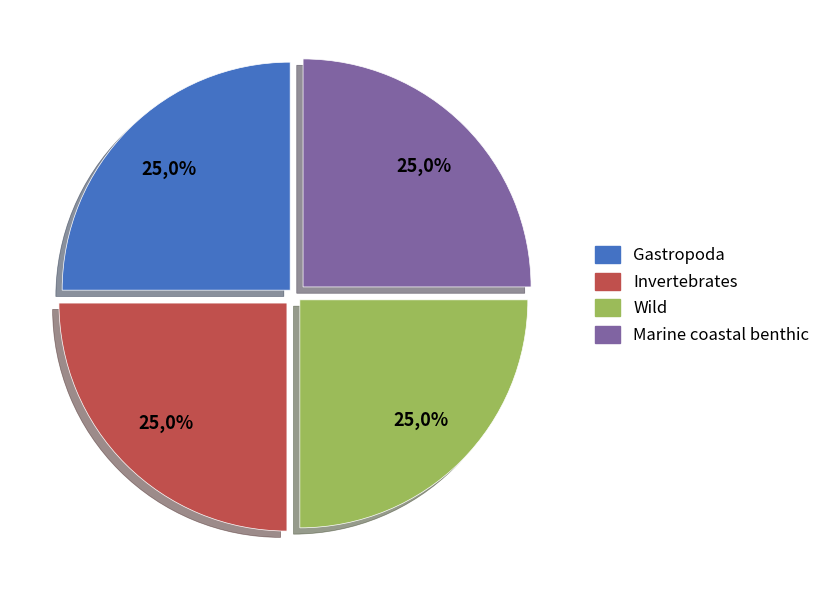

Combined, do Gastropoda and Invertebrates account for over 50%?

No